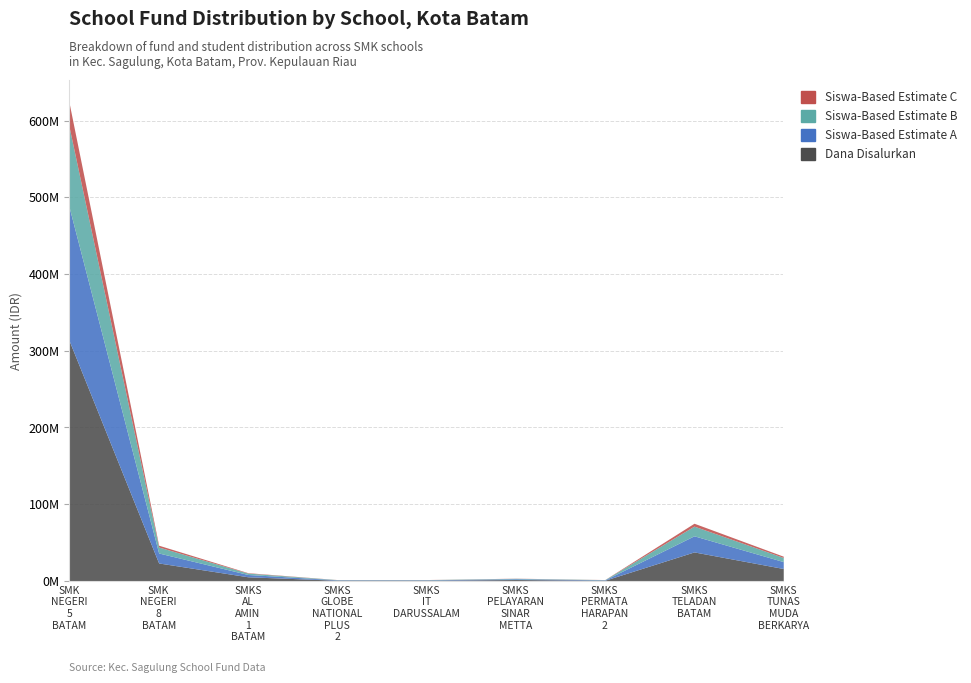

What is the label of the 6th point from the left?

SMKS PELAYARAN SINAR METTA